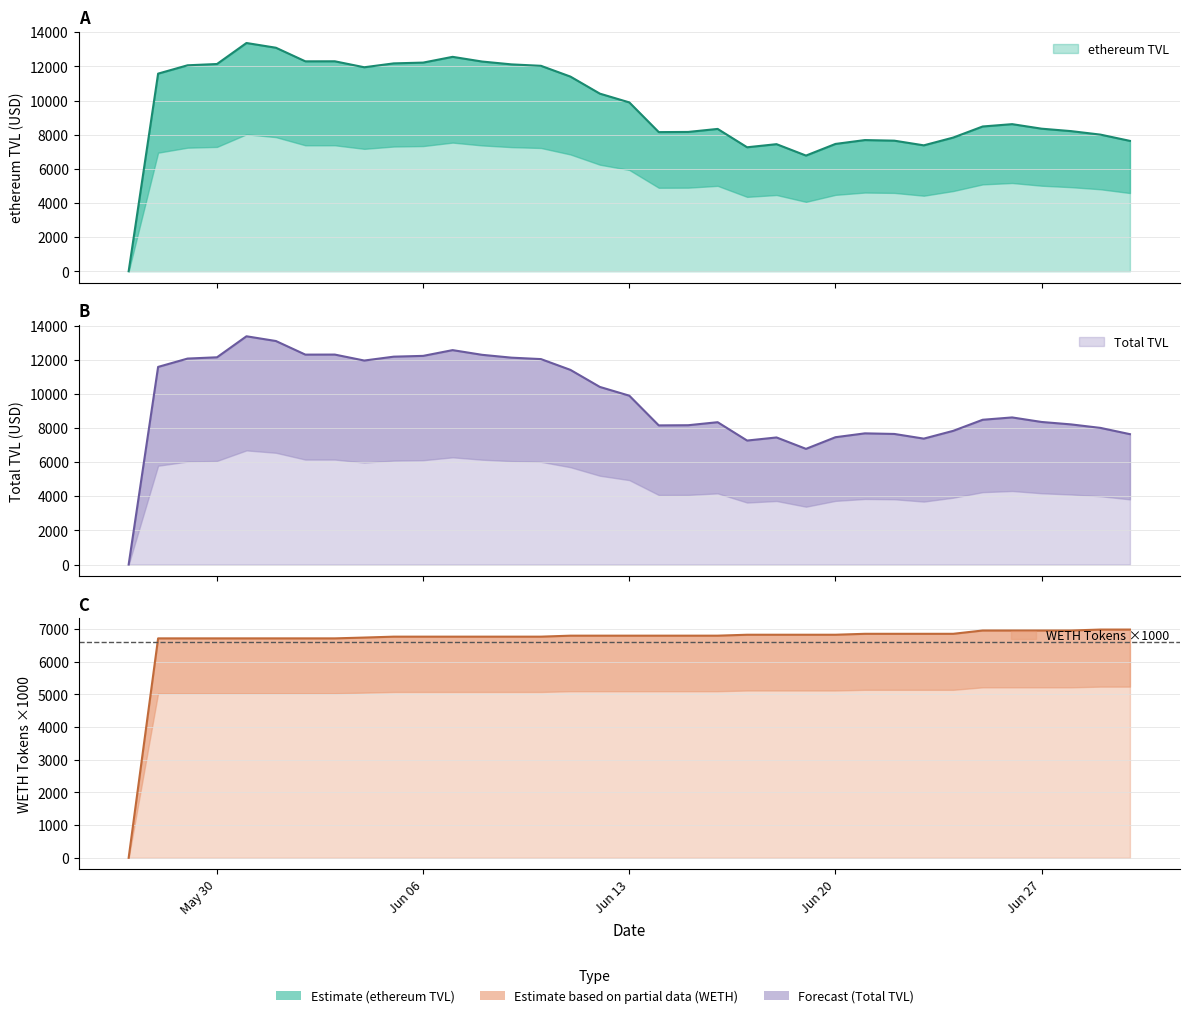

The Total TVL series shows 12138.5 at May 30. True or false?

True